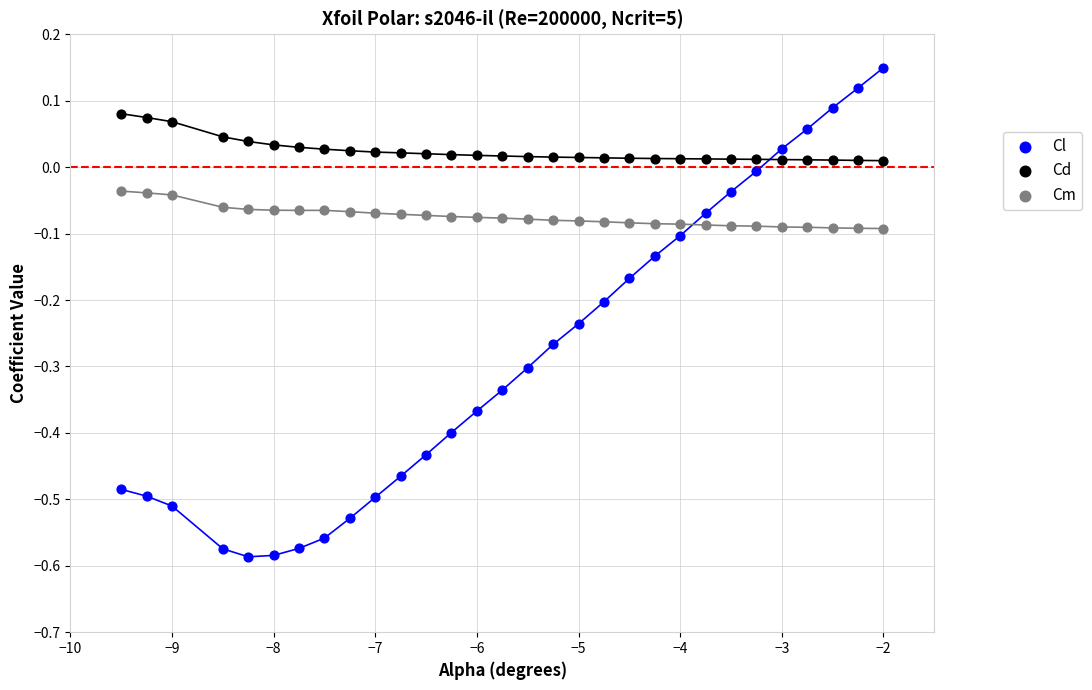

Which series has the widest spread of Y values?

Cl